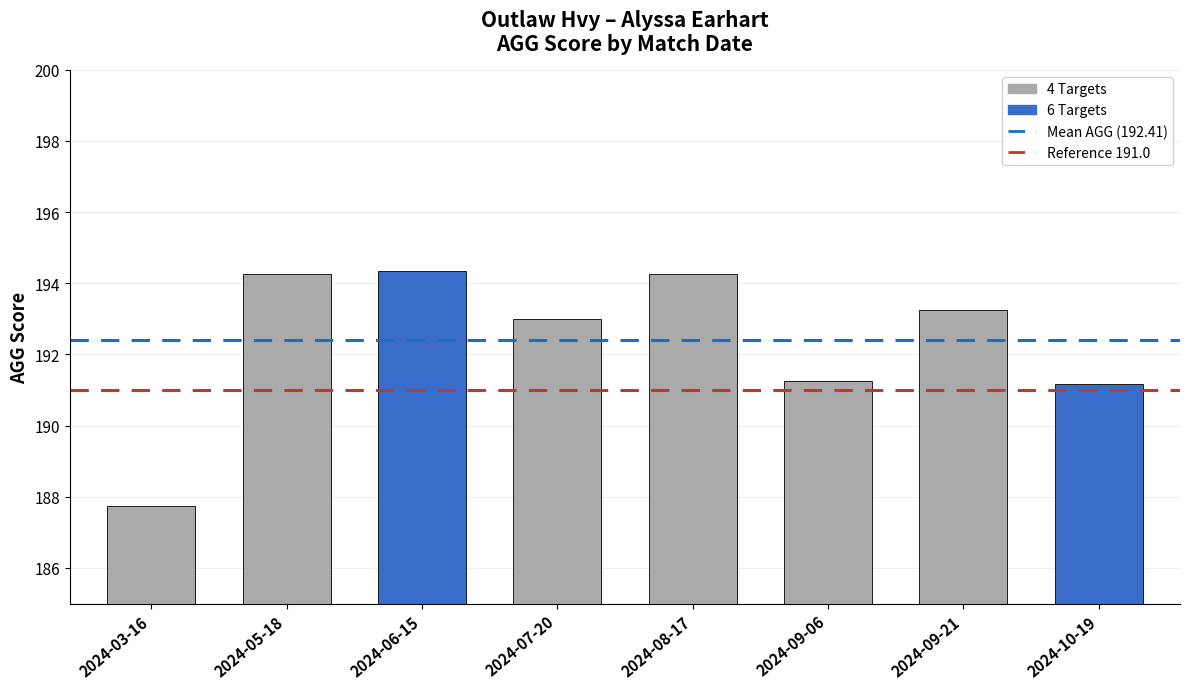

The value at 2024-09-21 is 193.2. True or false?

True